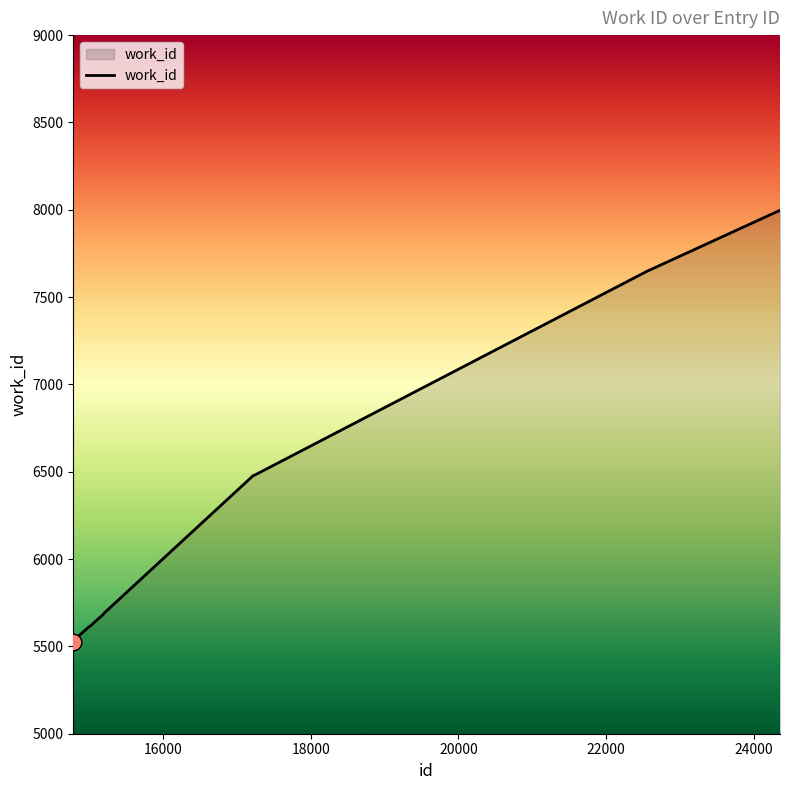

What is the difference between the maximum and minimum values?

2473